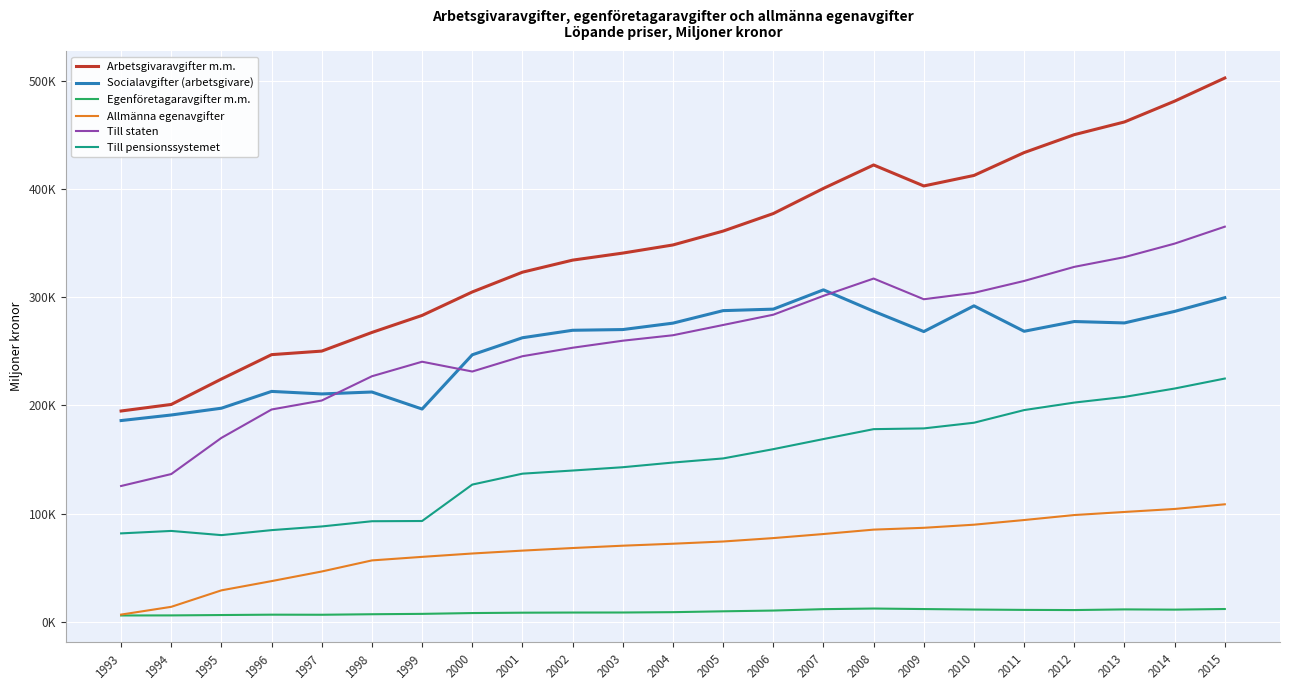

Where does the Allmänna egenavgifter series first go above 72115?

2005